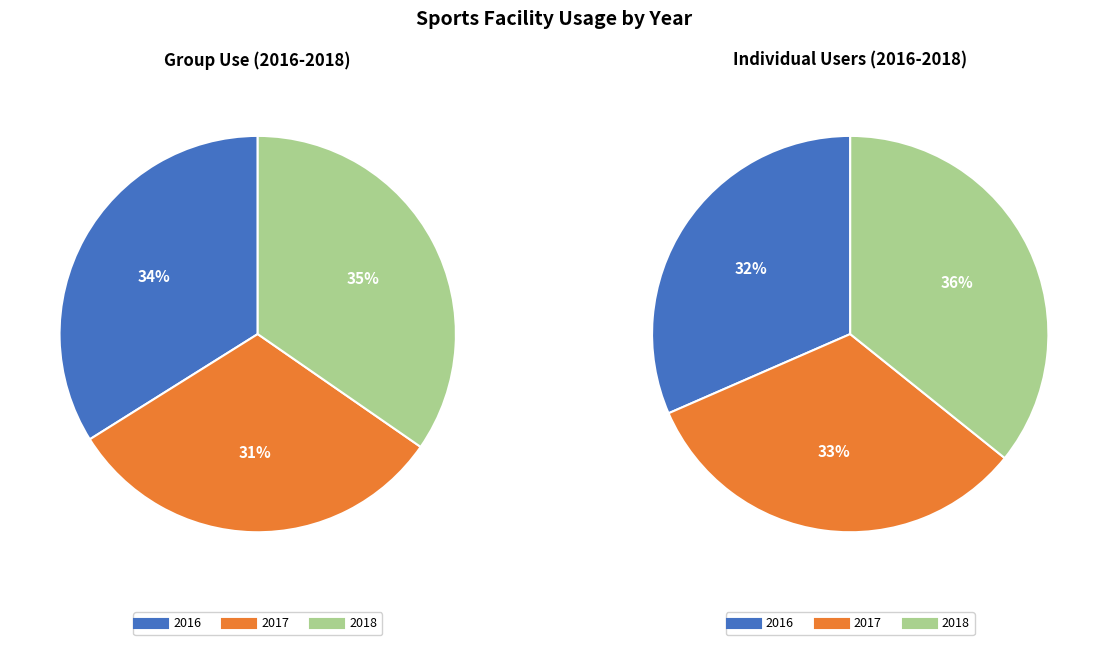

To the nearest percent, what is the average slice percentage?

33%